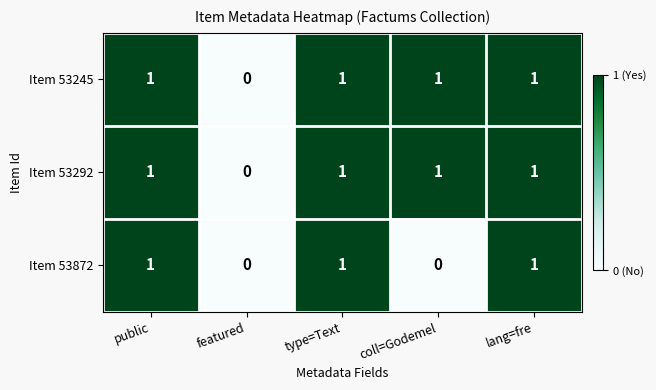

Is the value of Item 53245 at type=Text greater than the value of Item 53872 at featured?

Yes